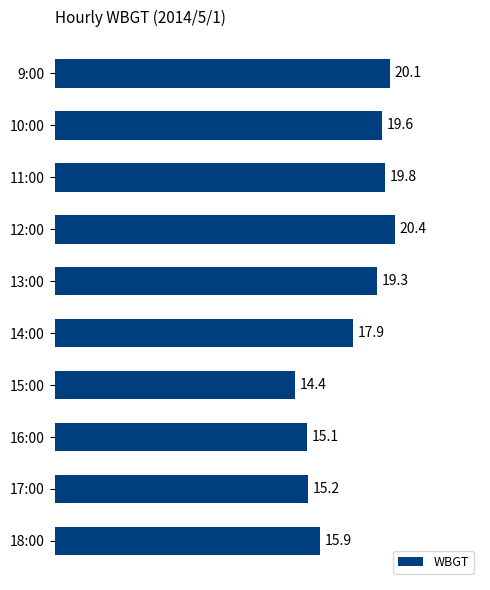

Is it true that the value at 11:00 is 19.8?

True